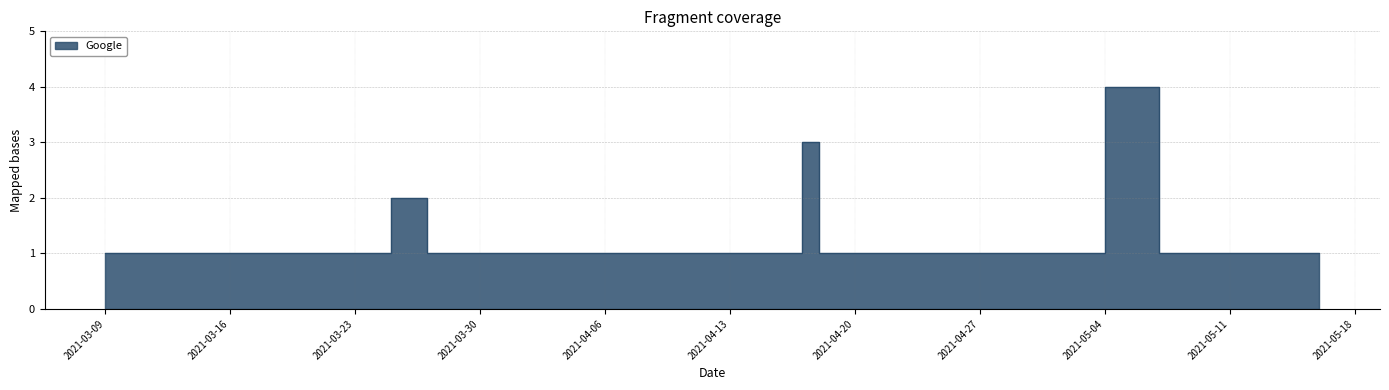

Where is the first local maximum?

2021-03-25